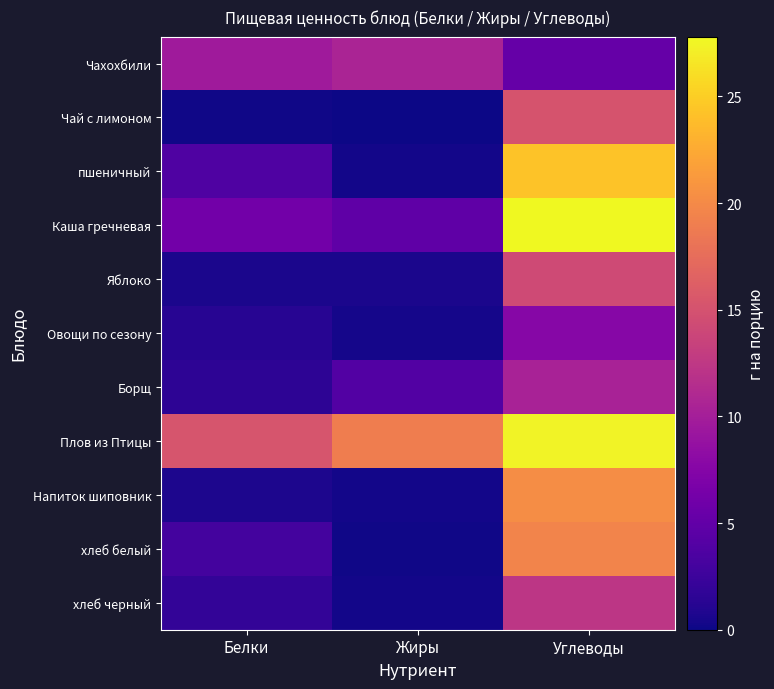

List the series in order of their peak value, lowest first.

Овощи по сезону, Борщ, Чахохбили, хлеб черный, Яблоко, Чай с лимоном, хлеб белый, Напиток шиповник, пшеничный, Плов из Птицы, Каша гречневая